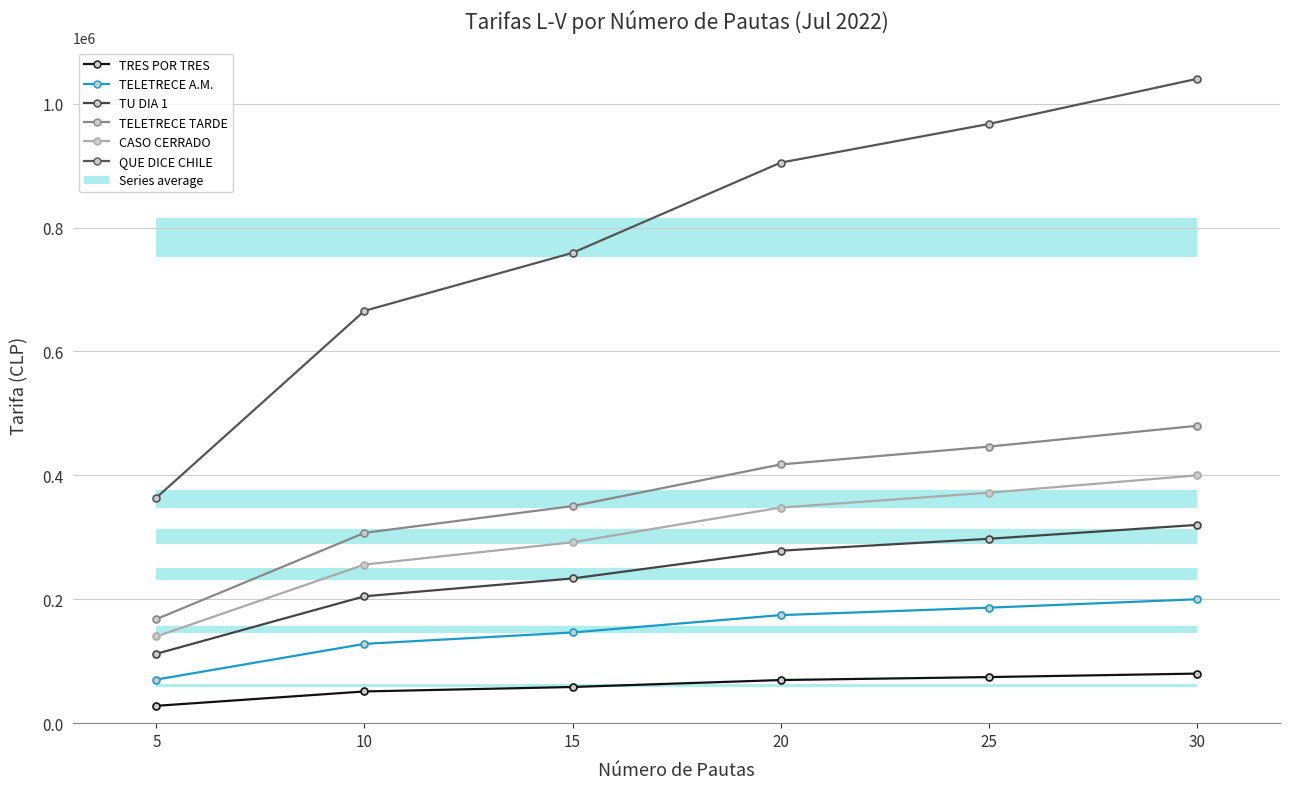

Rank the categories by TELETRECE A.M. value from highest to lowest.

30, 25, 20, 15, 10, 5